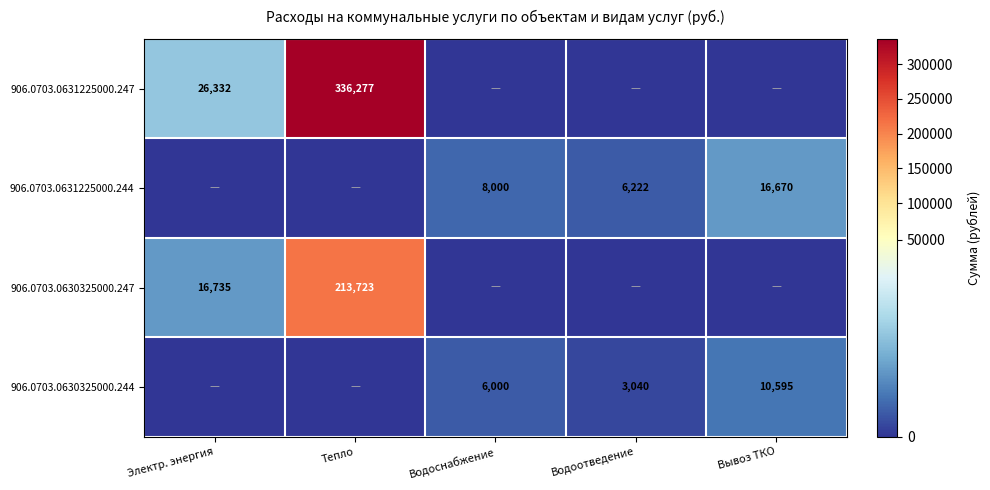

The 906.0703.0630325000.244 series shows 6000 at Водоснабжение. True or false?

True